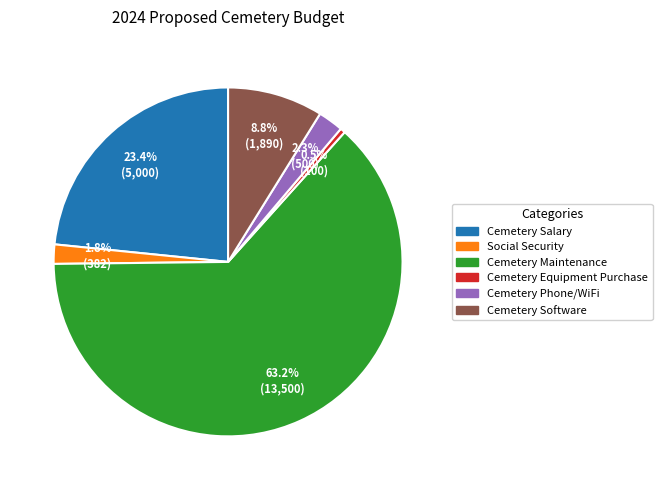

Does Cemetery Maintenance represent more than half of the total?

Yes